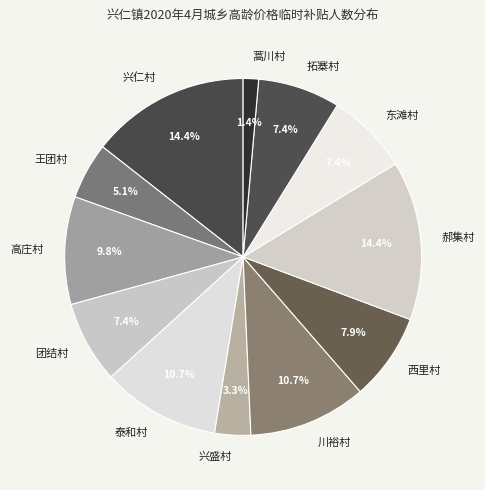

To the nearest percent, what is the combined percentage of 团结村 and 兴仁村?

22%